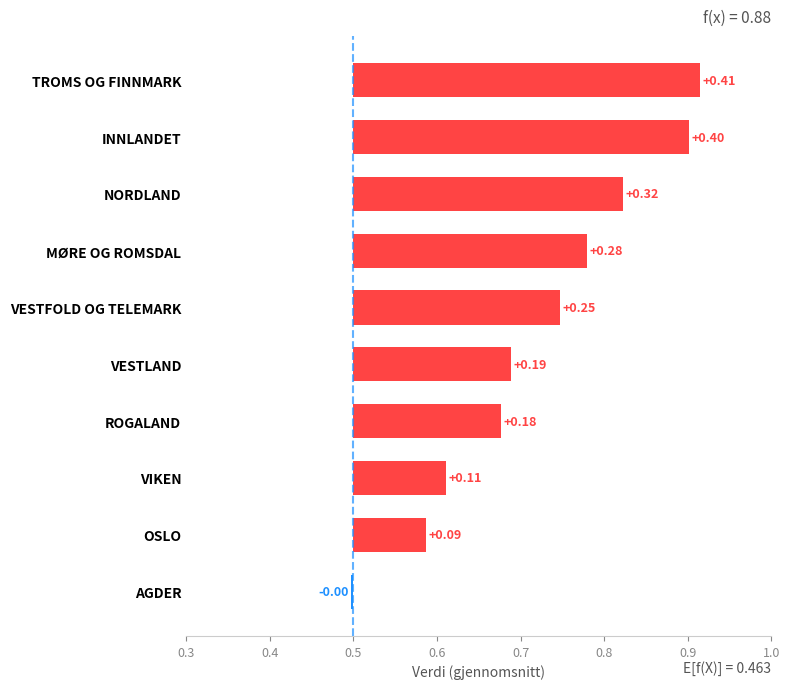

Are the bars horizontal?

Yes